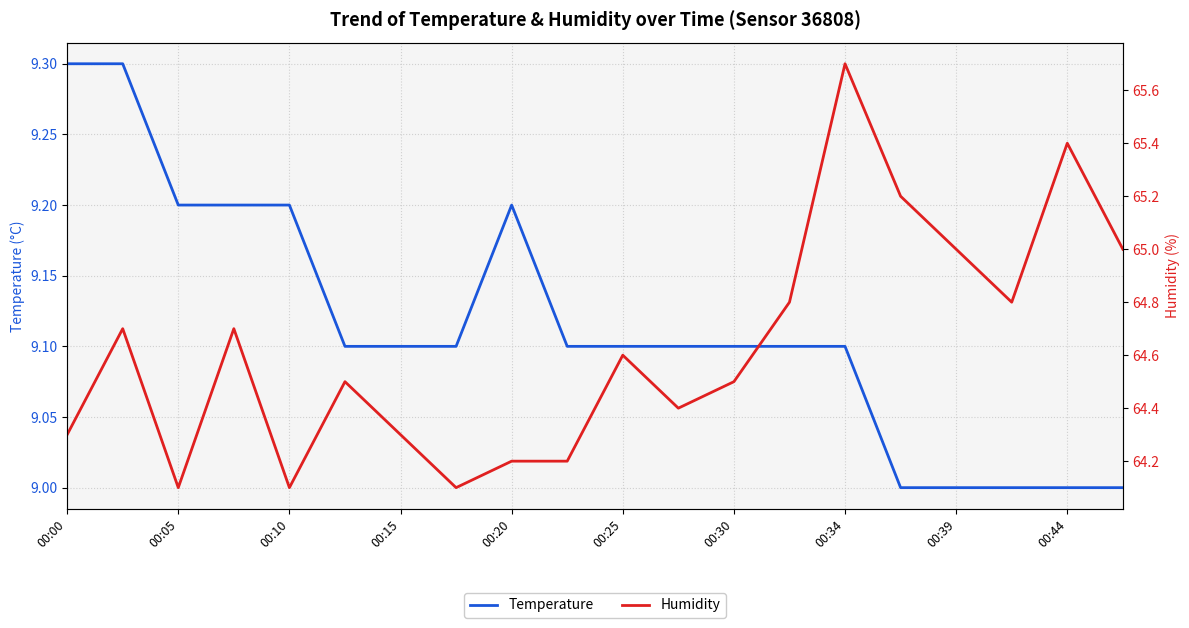

Rank the series by their maximum value, from lowest to highest.

Temperature, Humidity